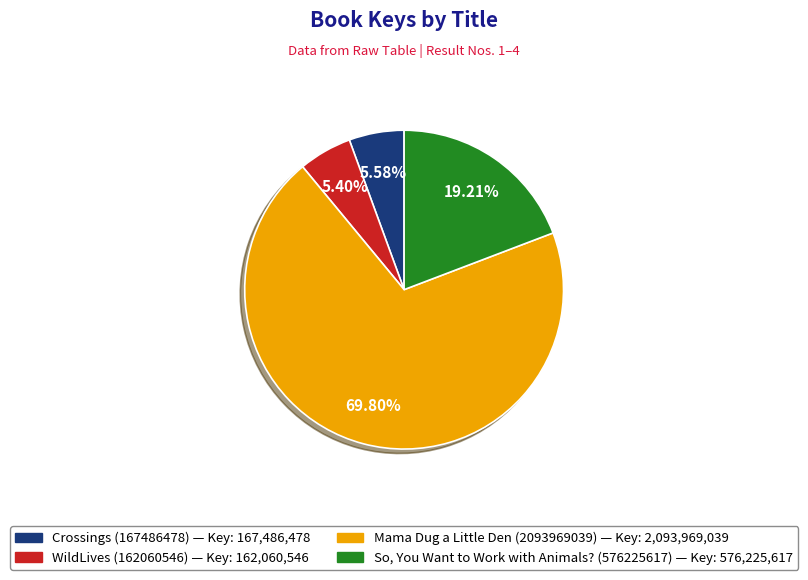

Which has a higher value, Mama Dug a Little Den (2093969039) or WildLives (162060546)?

Mama Dug a Little Den (2093969039)